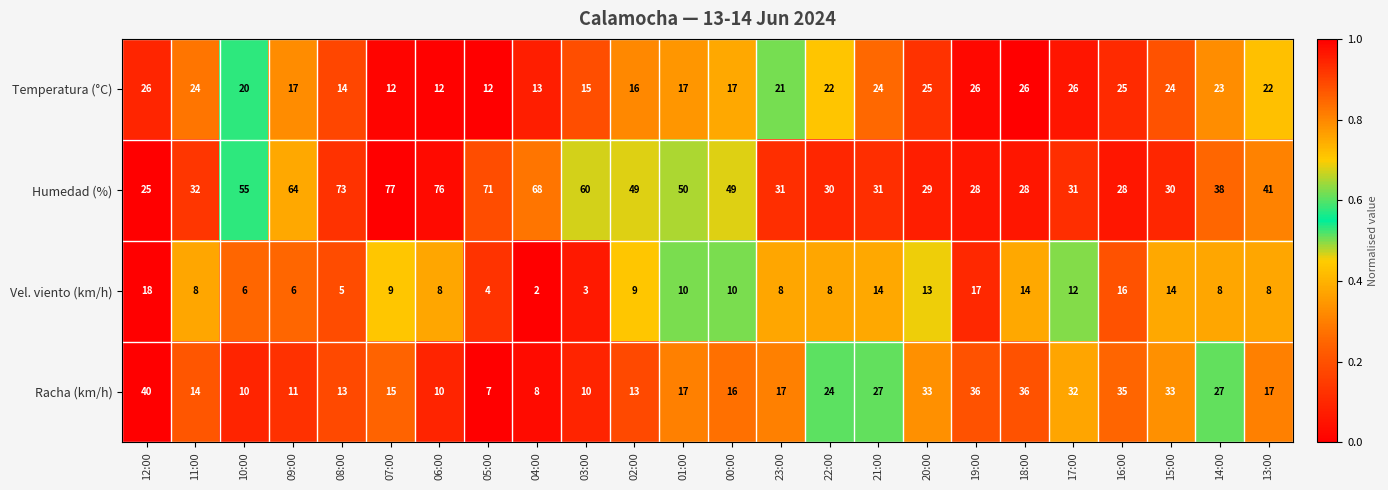

At which category does the chart reach its minimum across all series?

04:00